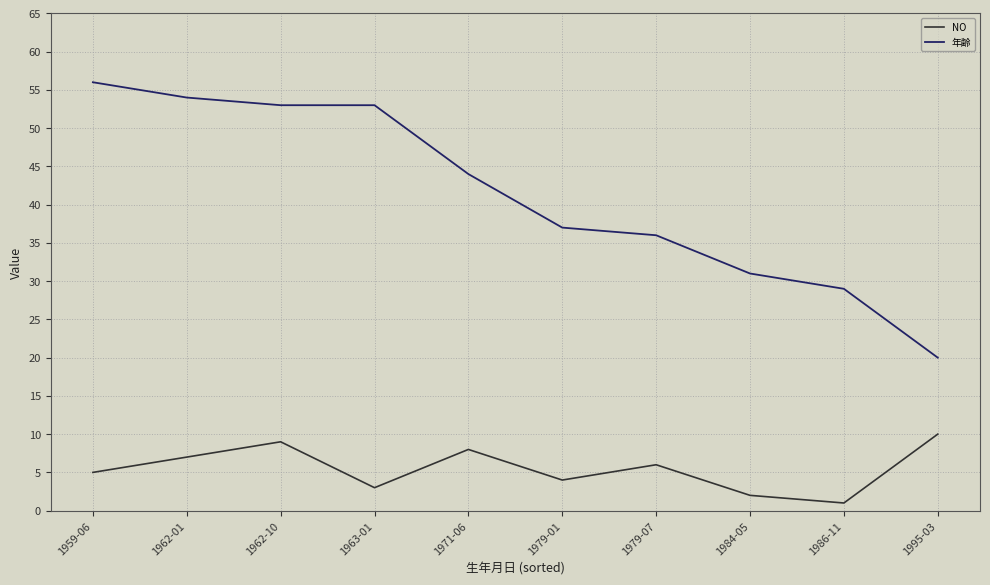

At which label is NO closest to 5?

1959-06